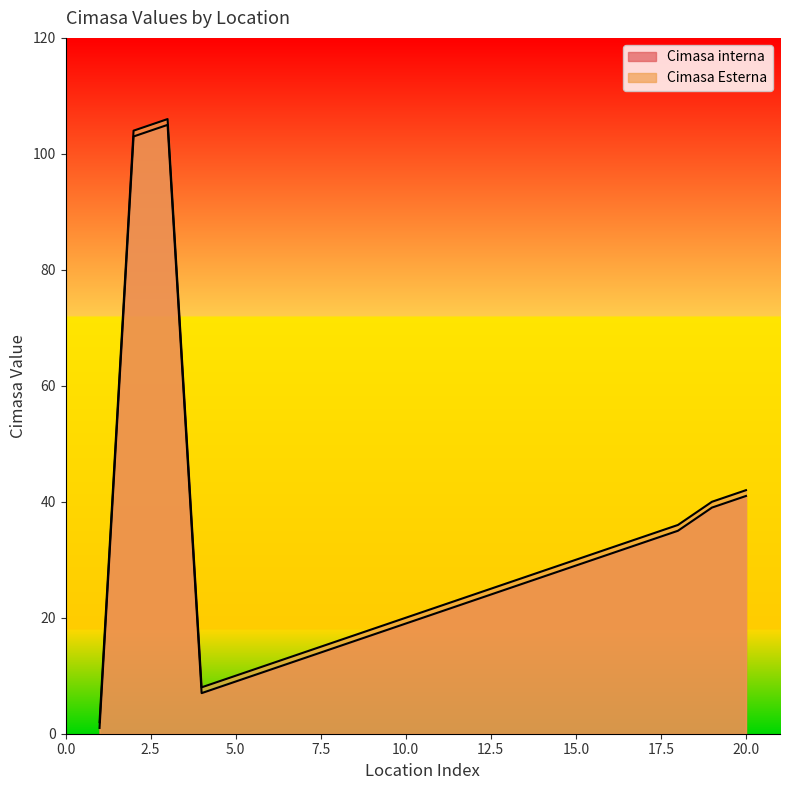

Where does the Cimasa Esterna series first go above 26?

2